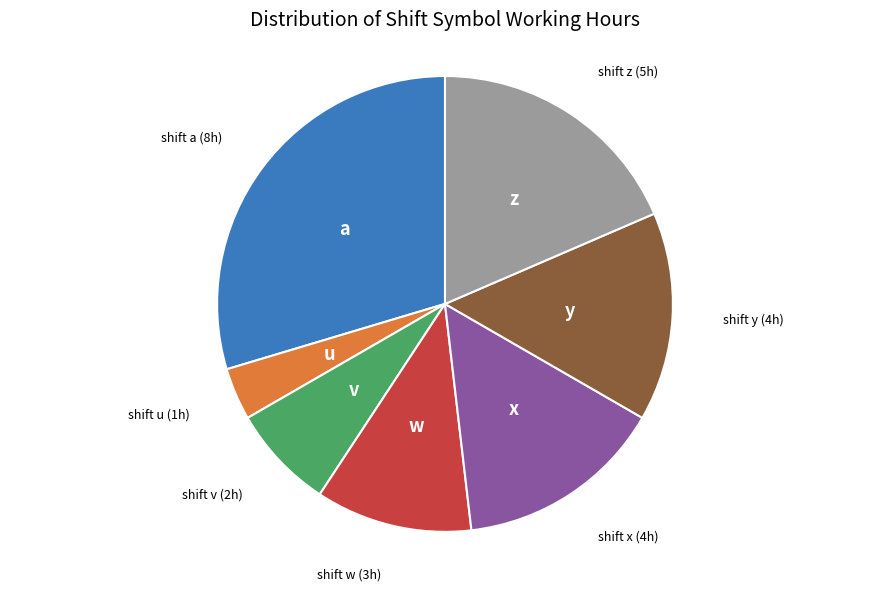

Is there any slice that represents more than half of the pie?

No